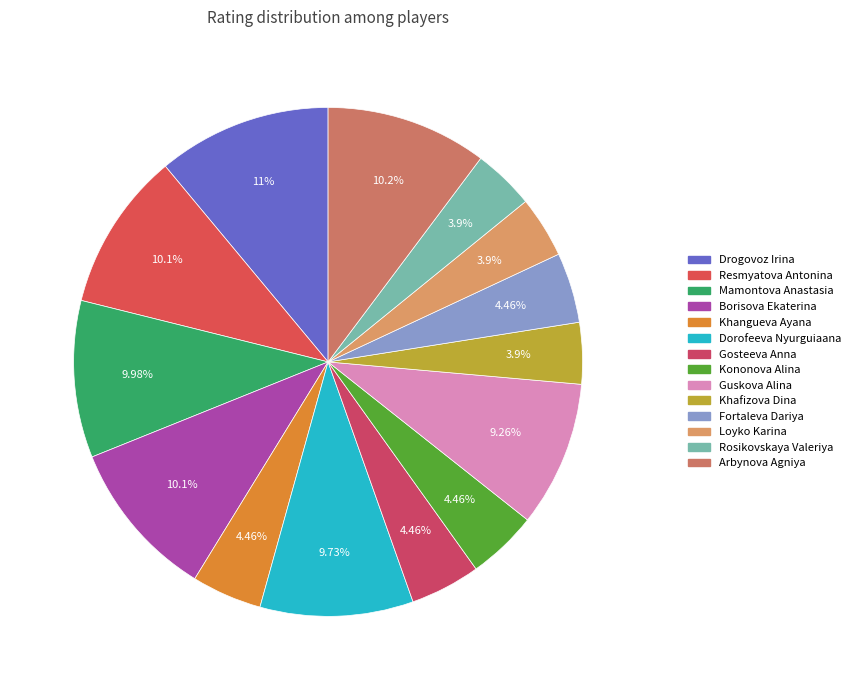

Count the number of slices in the pie.

14